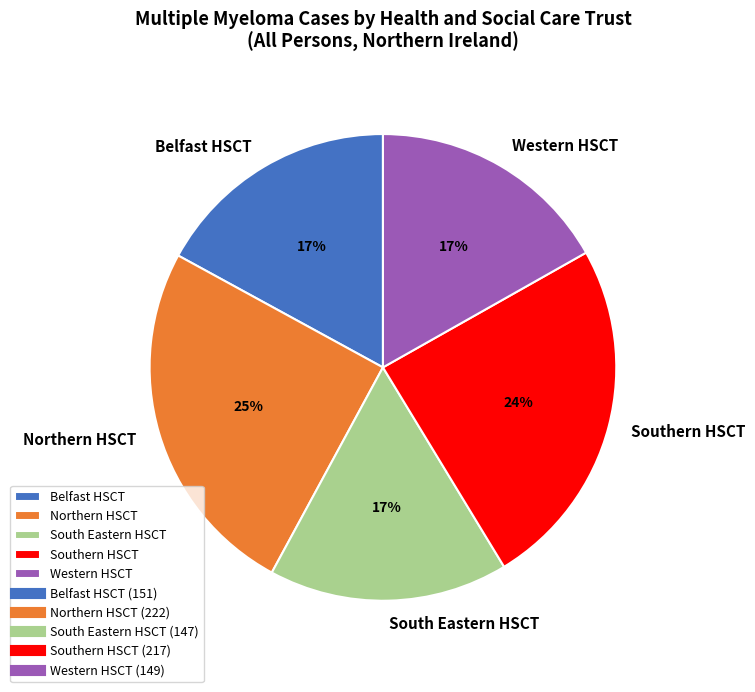

Approximately how many times larger is the value at Northern HSCT compared to South Eastern HSCT?

1.5